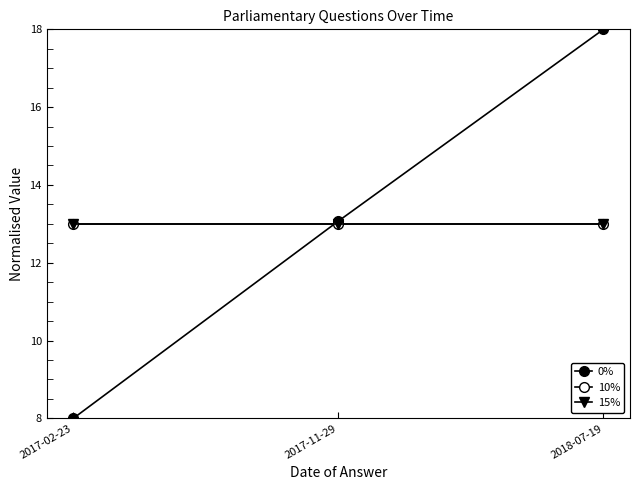

Is it true that 0% equals 5.3 at 2017-11-29?

False